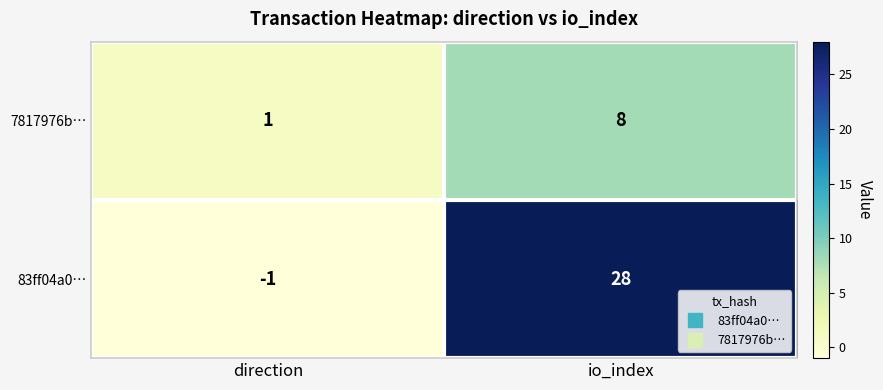

What is the difference between the maximum and minimum values in the 7817976b… series?

7